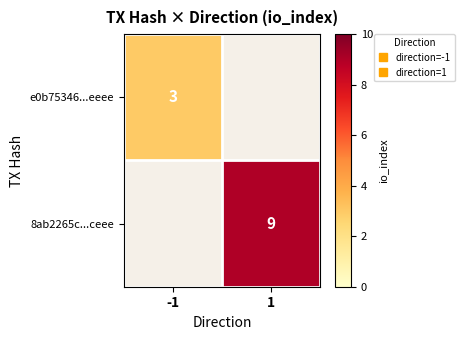

At which label is e0b75346...eeee closest to 3?

-1